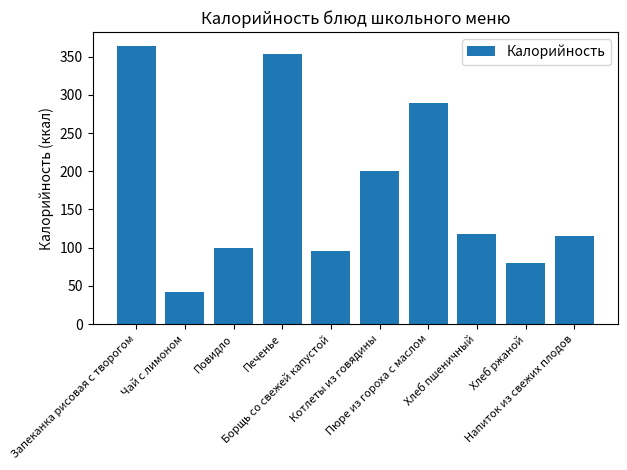

Reading left to right, extract all data points from this chart.

364	42	100	354	96	201	290	118	80	115